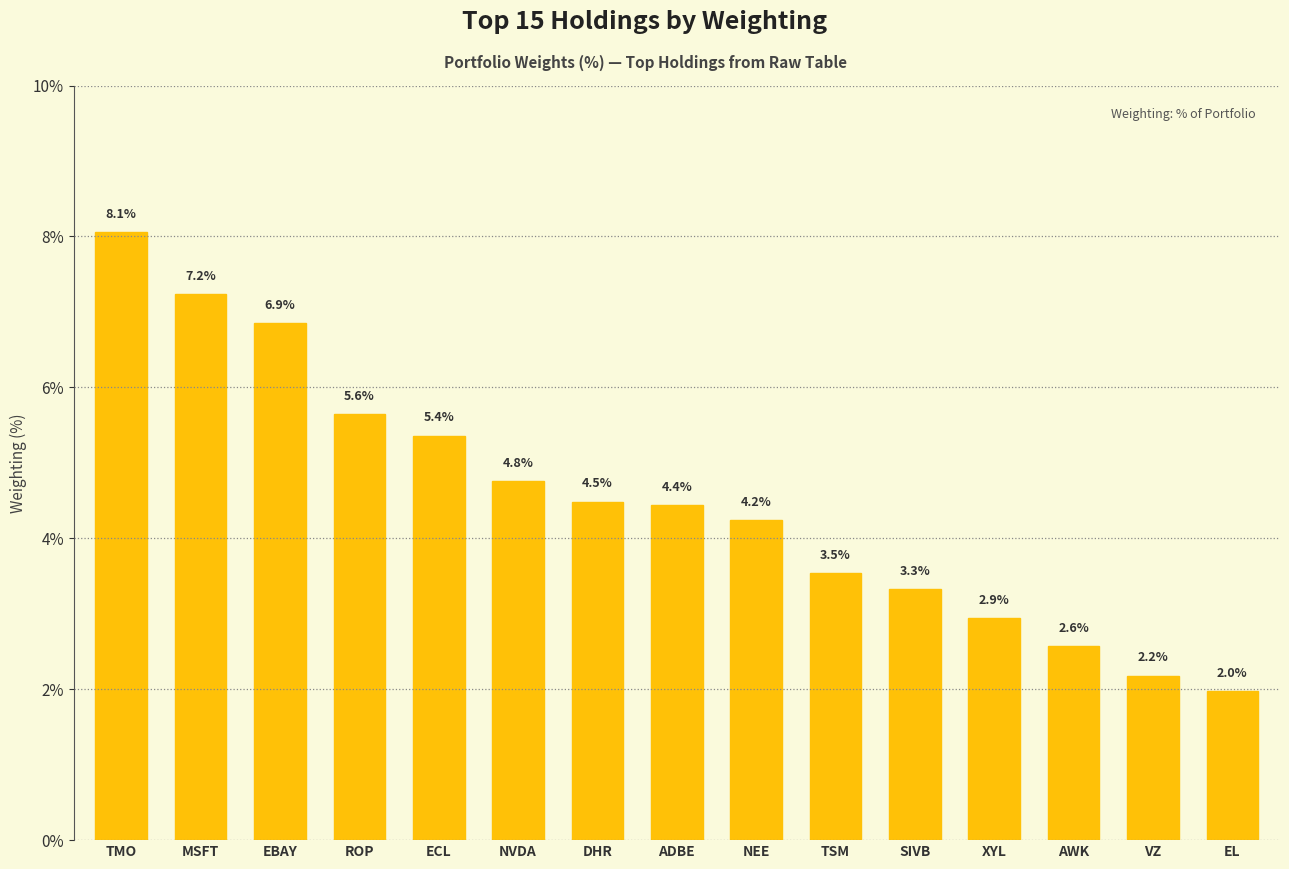

The chart shows a value of 9.5 at ROP. True or false?

False